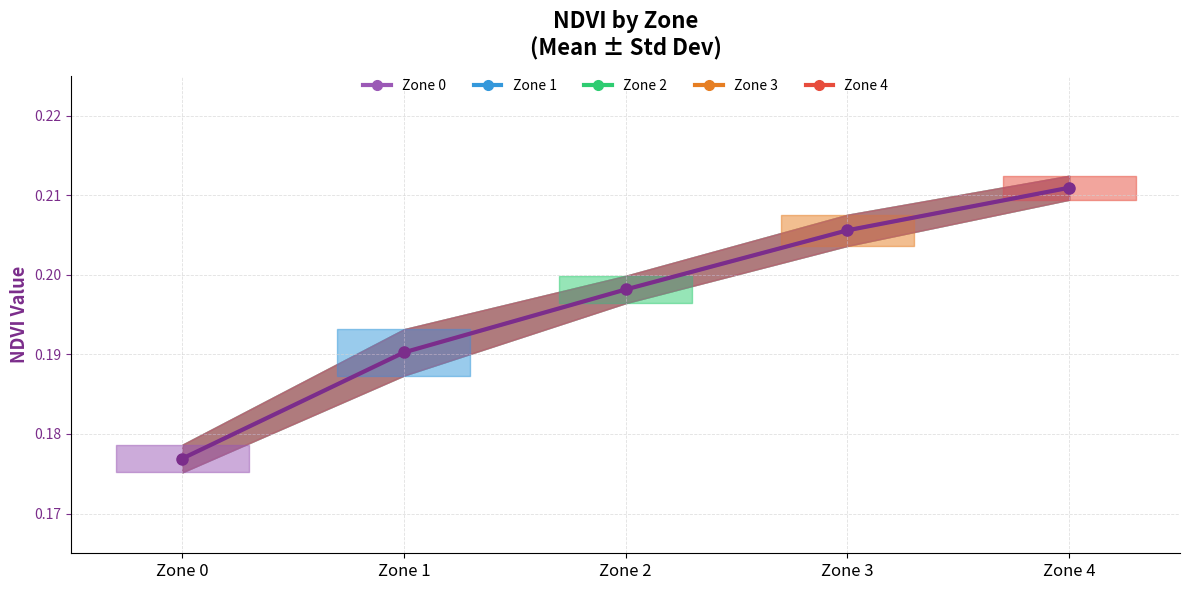

At which category is the sum across all series the highest?

Zone 4